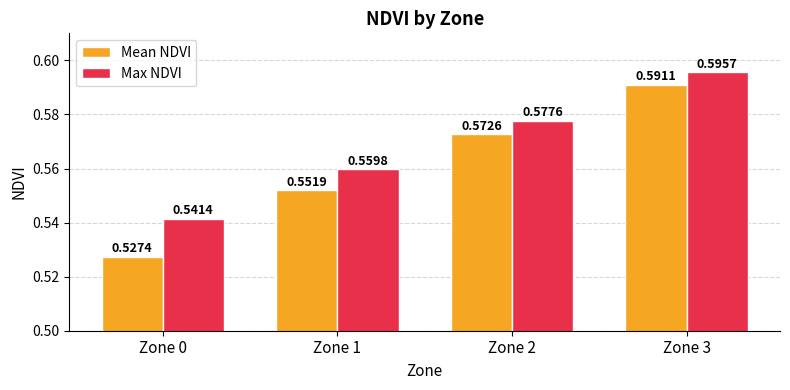

What is the sum of all Max NDVI values?

2.3